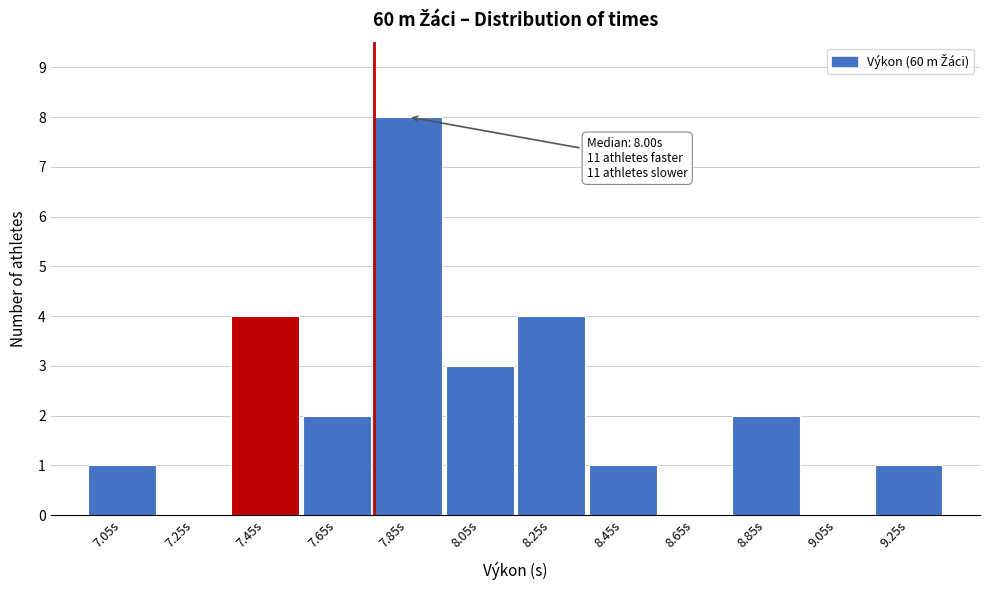

Reading right to left, transcribe all the data shown in this chart.

9.25s=1	9.05s=0	8.85s=2	8.65s=0	8.45s=1	8.25s=4	8.05s=3	7.85s=8	7.65s=2	7.45s=4	7.25s=0	7.05s=1